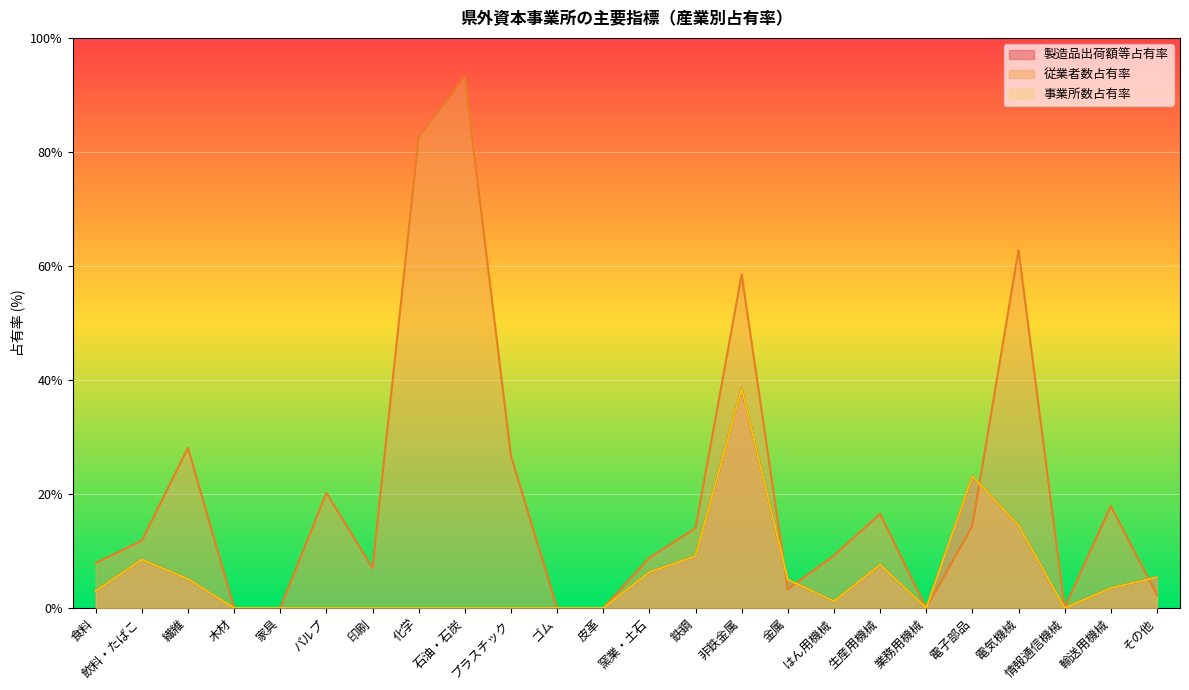

What are all the series names shown in the legend?

製造品出荷額等占有率, 従業者数占有率, 事業所数占有率